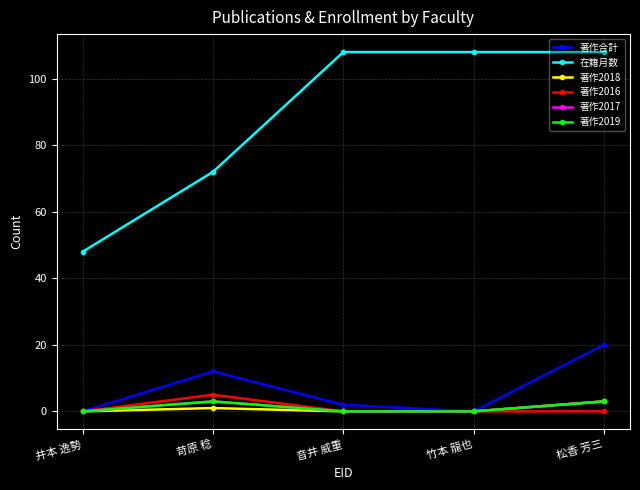

Reading left to right, transcribe all the data shown in this chart.

著作合計: 井本 逸勢=0	苛原 稔=12	音井 威重=2	竹本 龍也=0	松香 芳三=20
在籍月数: 井本 逸勢=48	苛原 稔=72	音井 威重=108	竹本 龍也=108	松香 芳三=108
著作2018: 井本 逸勢=0	苛原 稔=1	音井 威重=0	竹本 龍也=0	松香 芳三=3
著作2016: 井本 逸勢=0	苛原 稔=5	音井 威重=0	竹本 龍也=0	松香 芳三=0
著作2017: 井本 逸勢=0	苛原 稔=3	音井 威重=0	竹本 龍也=0	松香 芳三=3
著作2019: 井本 逸勢=0	苛原 稔=3	音井 威重=0	竹本 龍也=0	松香 芳三=3